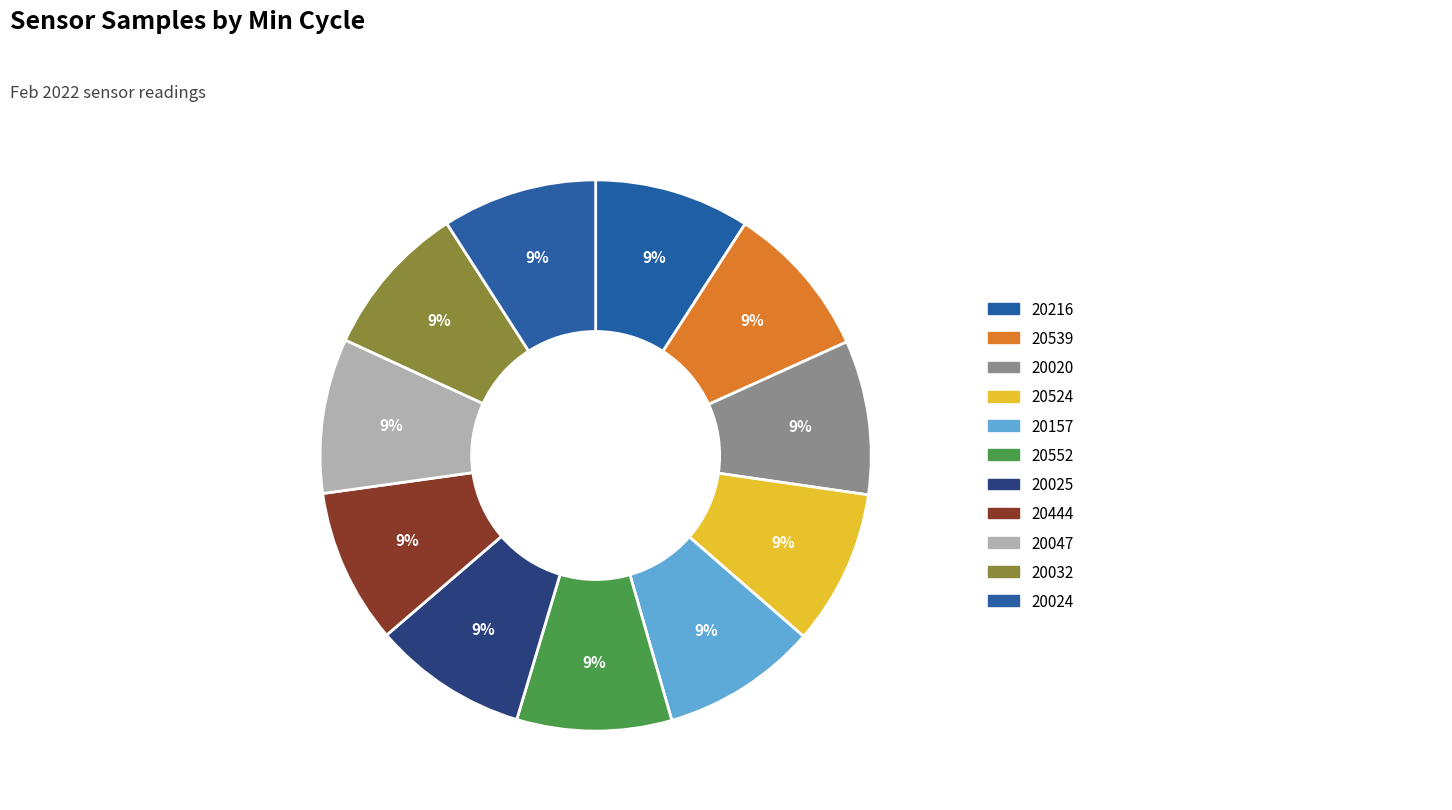

Does any single category account for the majority?

No